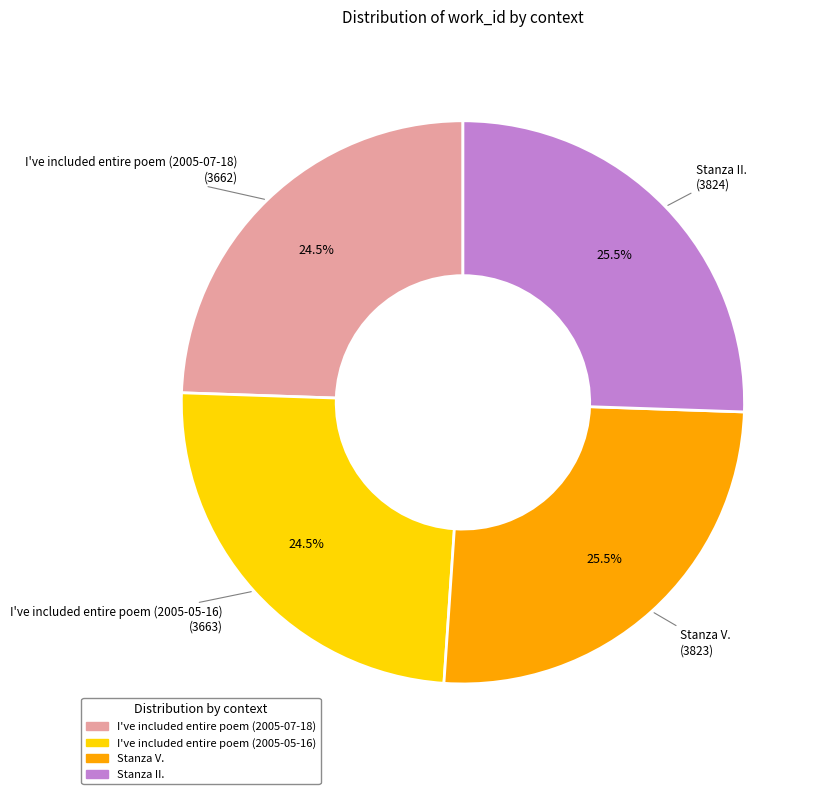

What is the total percentage of Stanza II. and I've included entire poem (2005-05-16)?

50.0%